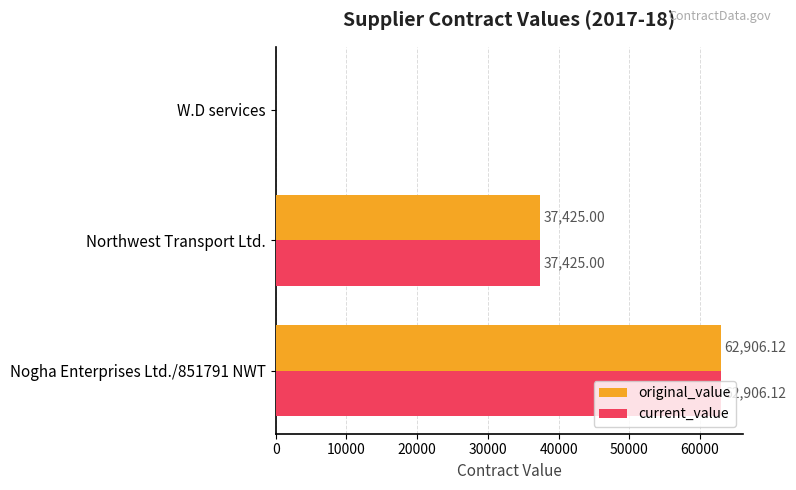

Where is original_value nearest to the value 31453?

Northwest Transport Ltd.